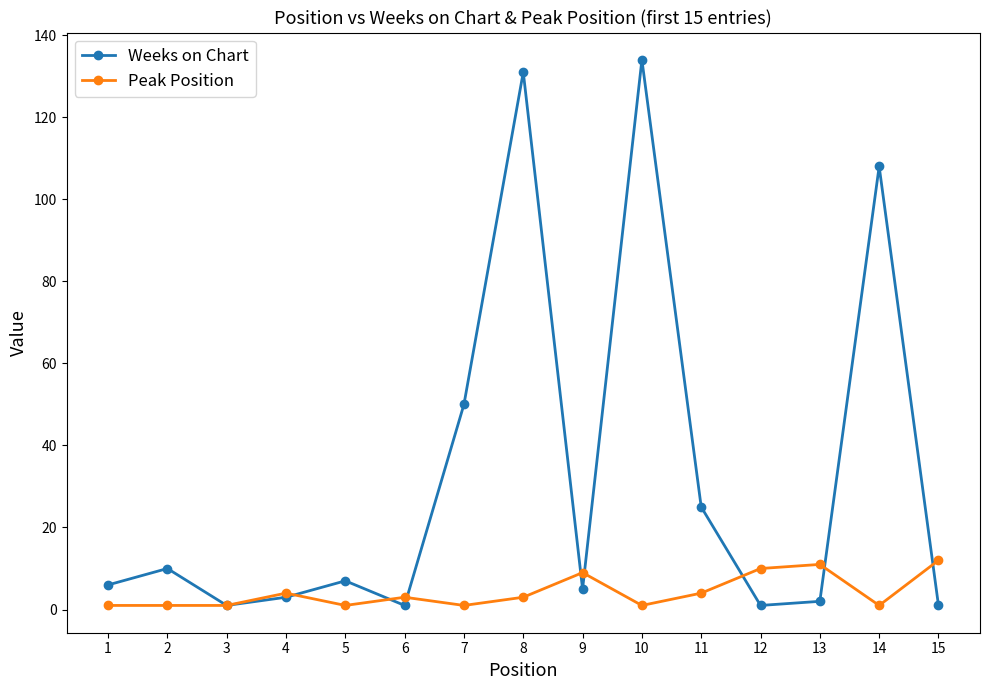

How many data points does each series have?

15